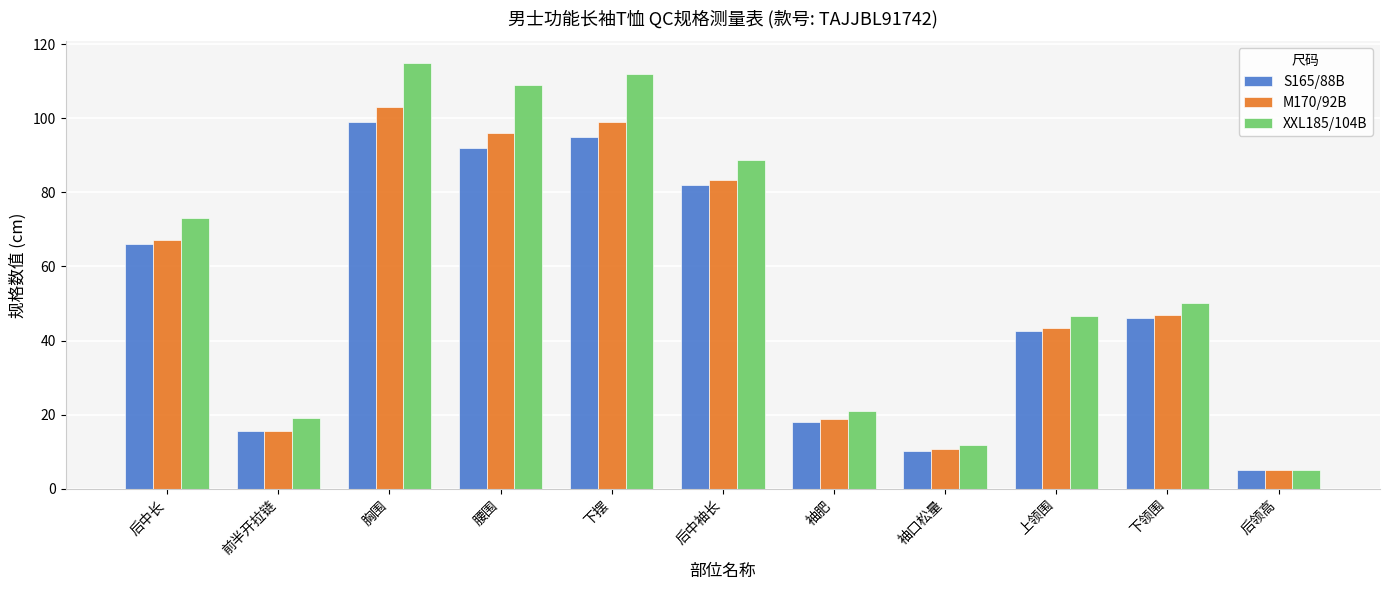

Which series changed the most between 胸围 and 袖口松量?

XXL185/104B